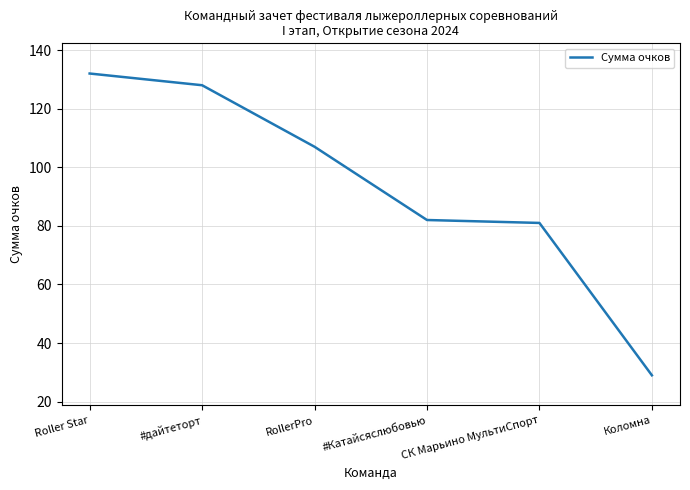

What is the ratio of the value at RollerPro to the value at #Катайсяслюбовью?

1.3